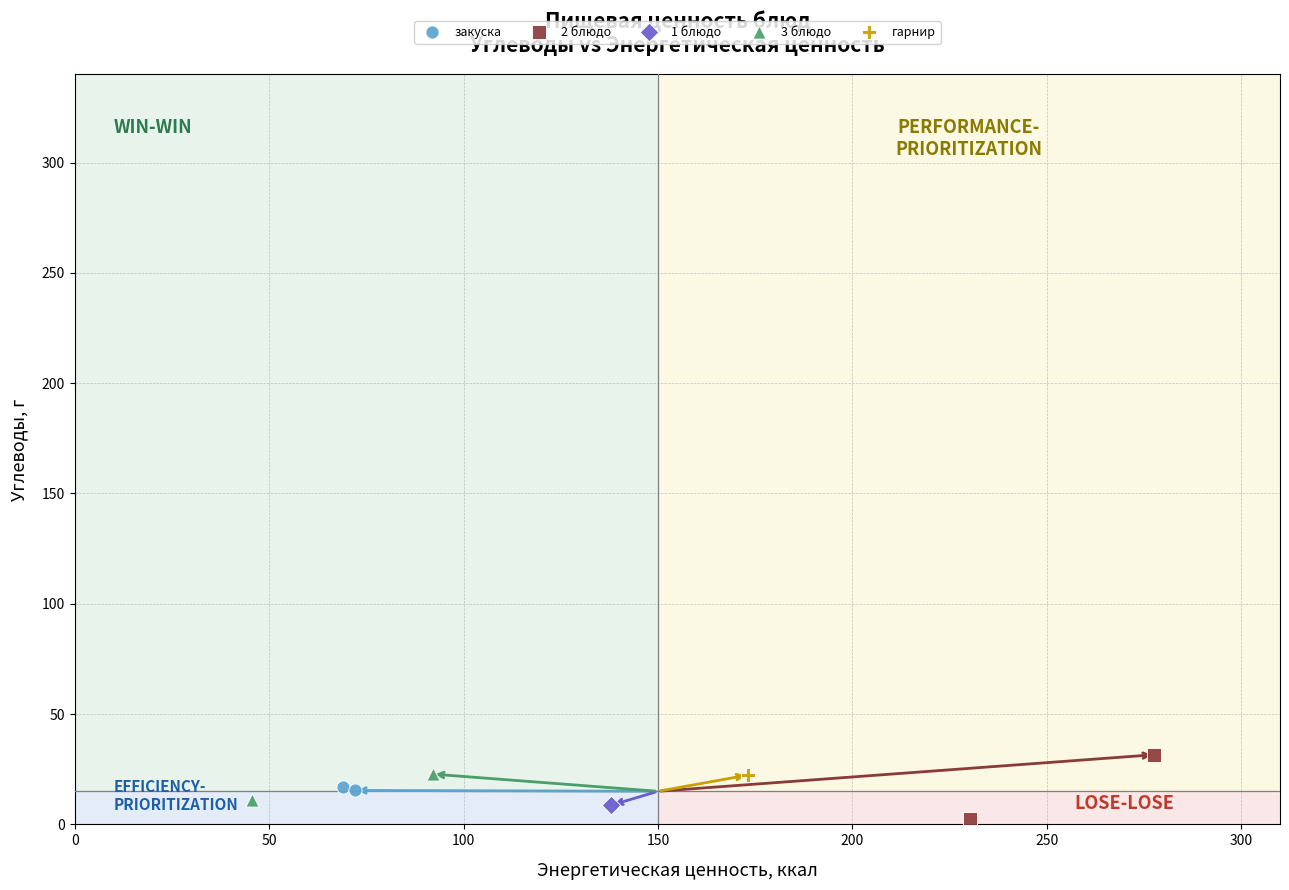

What are all the series names shown in the legend?

закуска, 2 блюдо, 1 блюдо, 3 блюдо, гарнир